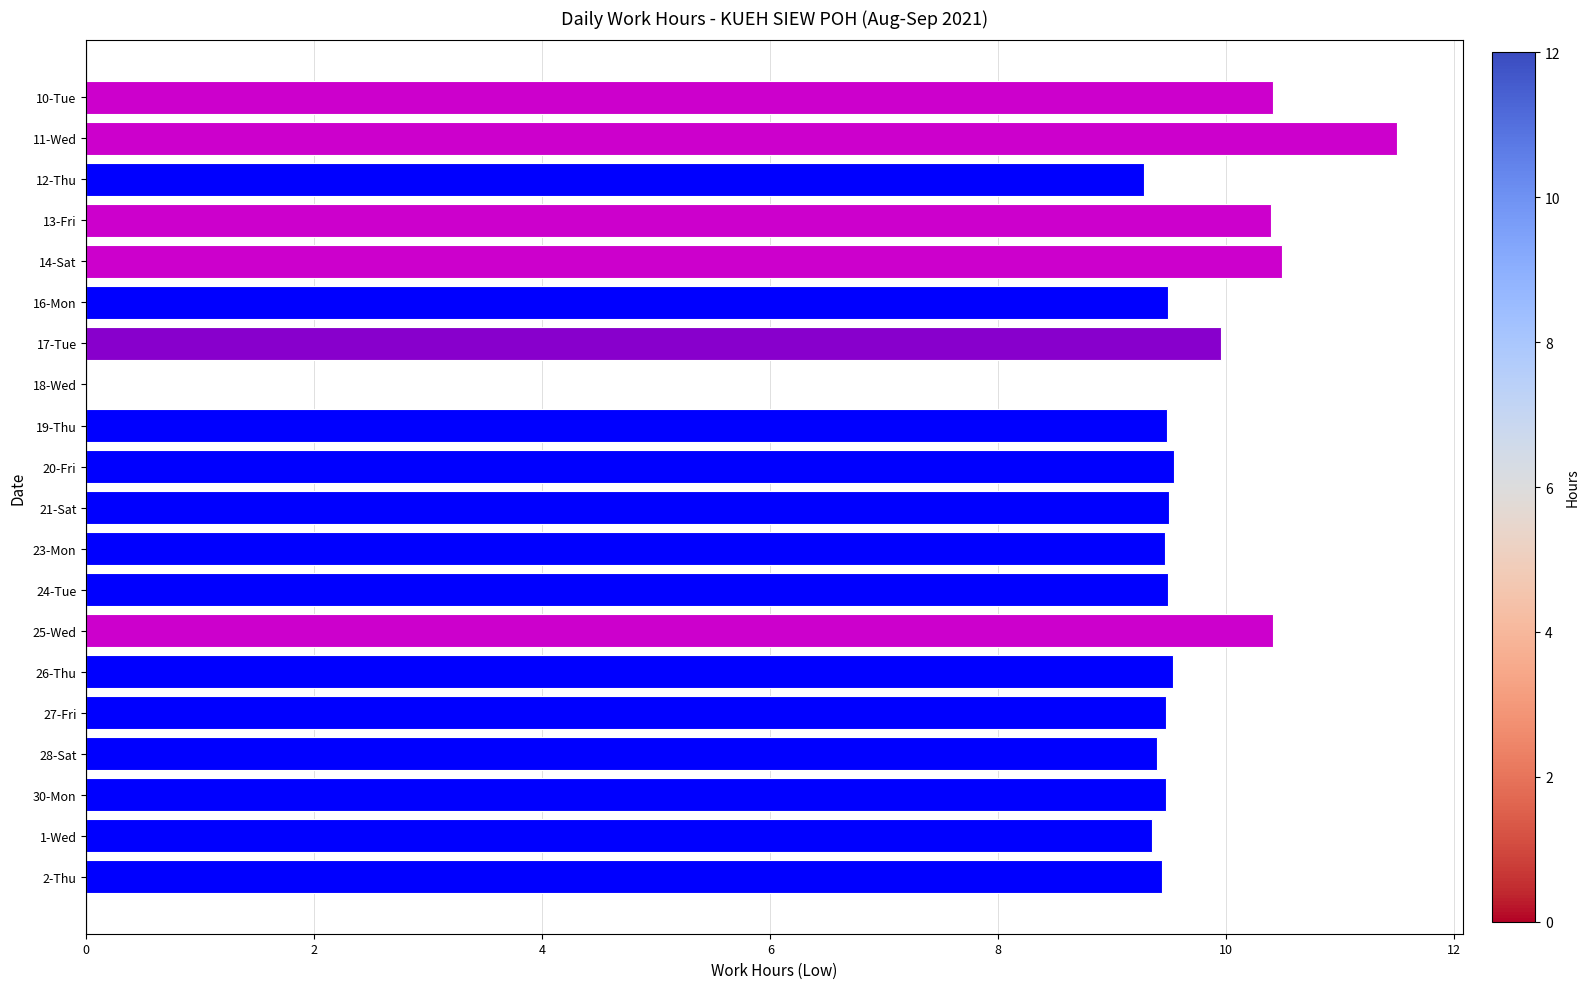

Which category has the highest value across all series?

11-Wed